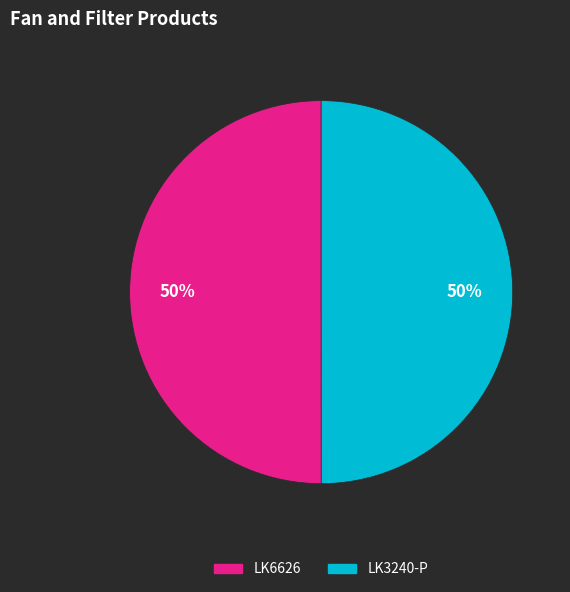

How many segments does this pie chart have?

2